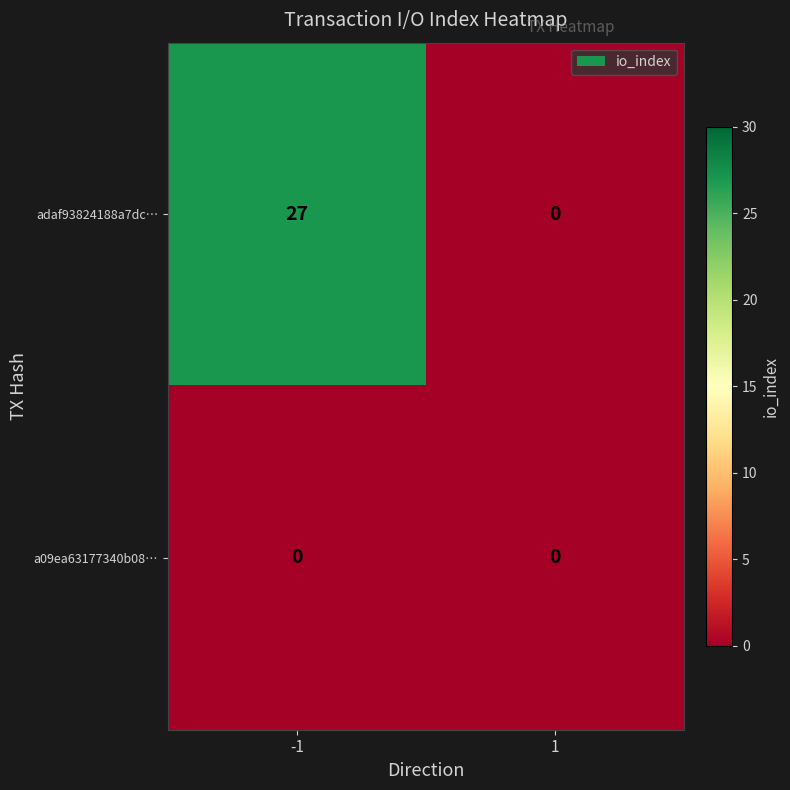

Which series has the widest spread of values?

adaf93824188a7dc…